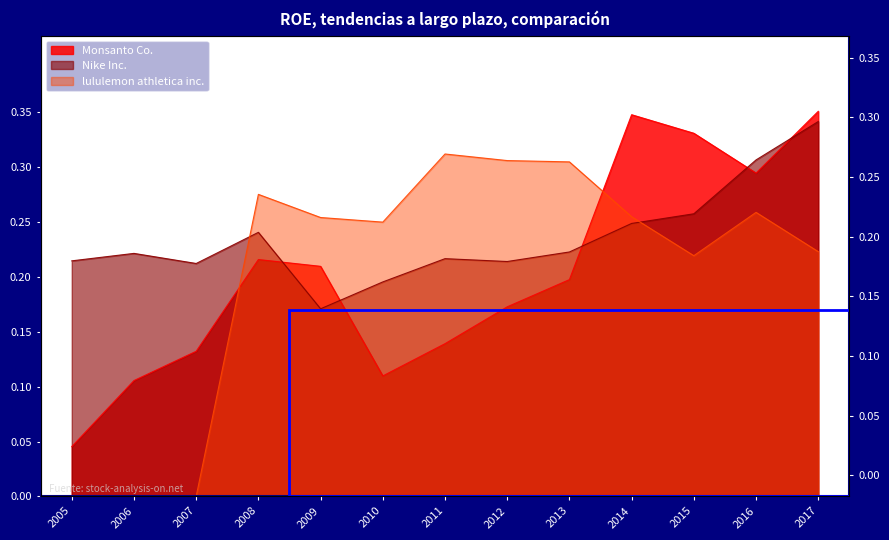

How many lines are shown in the chart?

3